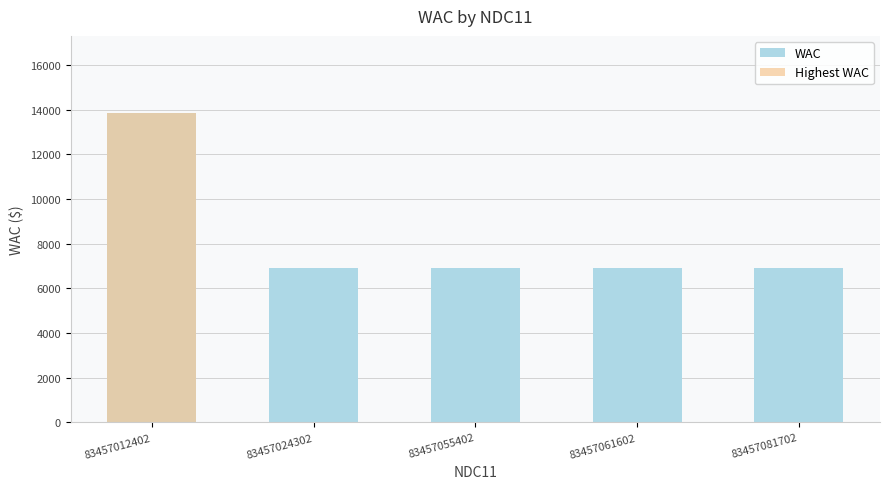

Rank the categories by value from highest to lowest.

83457012402, 83457024302, 83457055402, 83457061602, 83457081702